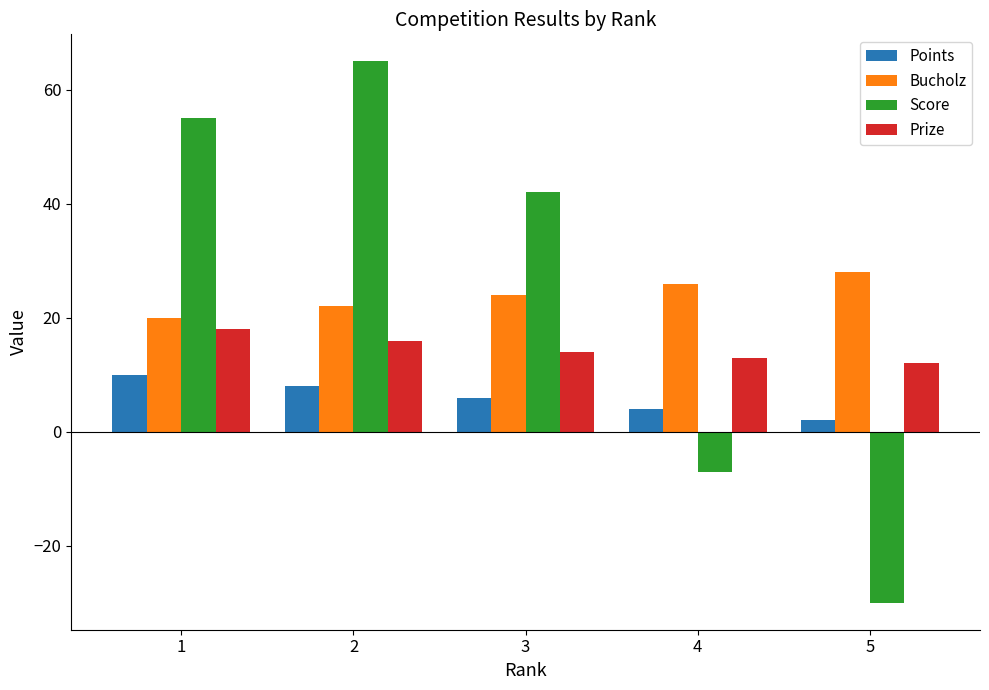

How many data points does each series have?

5